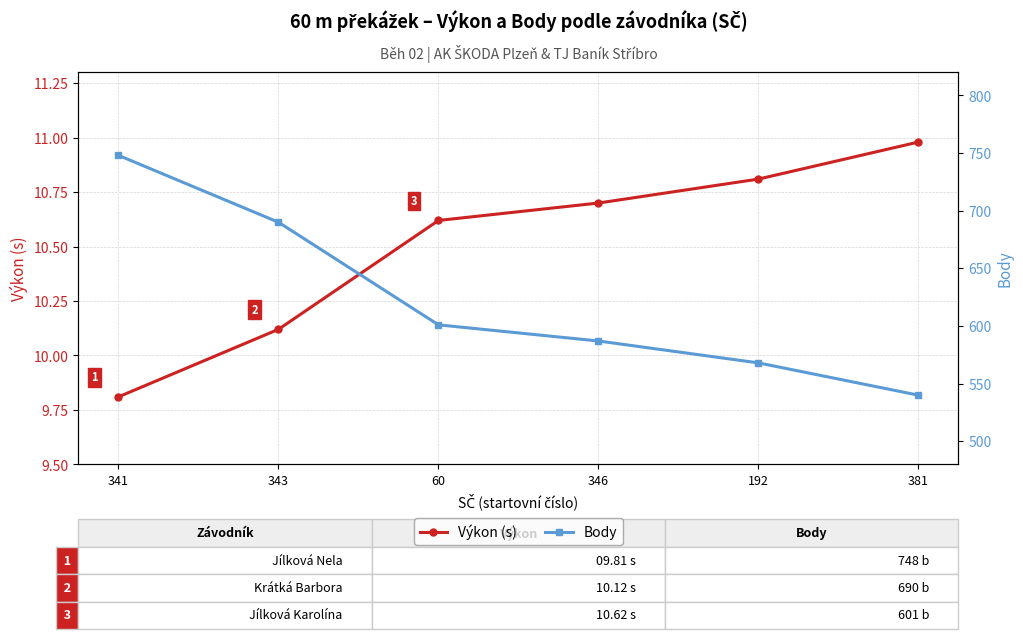

What is the difference between the second highest and second lowest values in the Výkon (s) series?

0.7